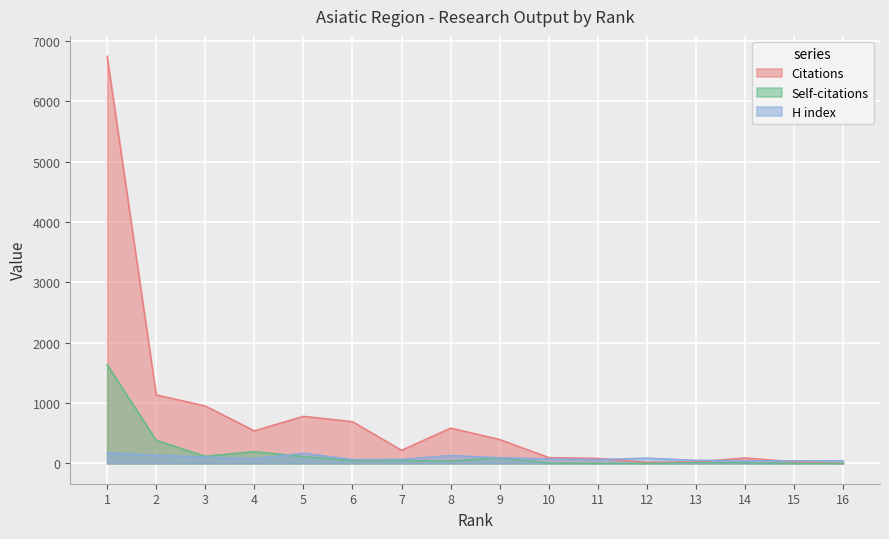

True or false: H index has a value of 65 at 6.

True